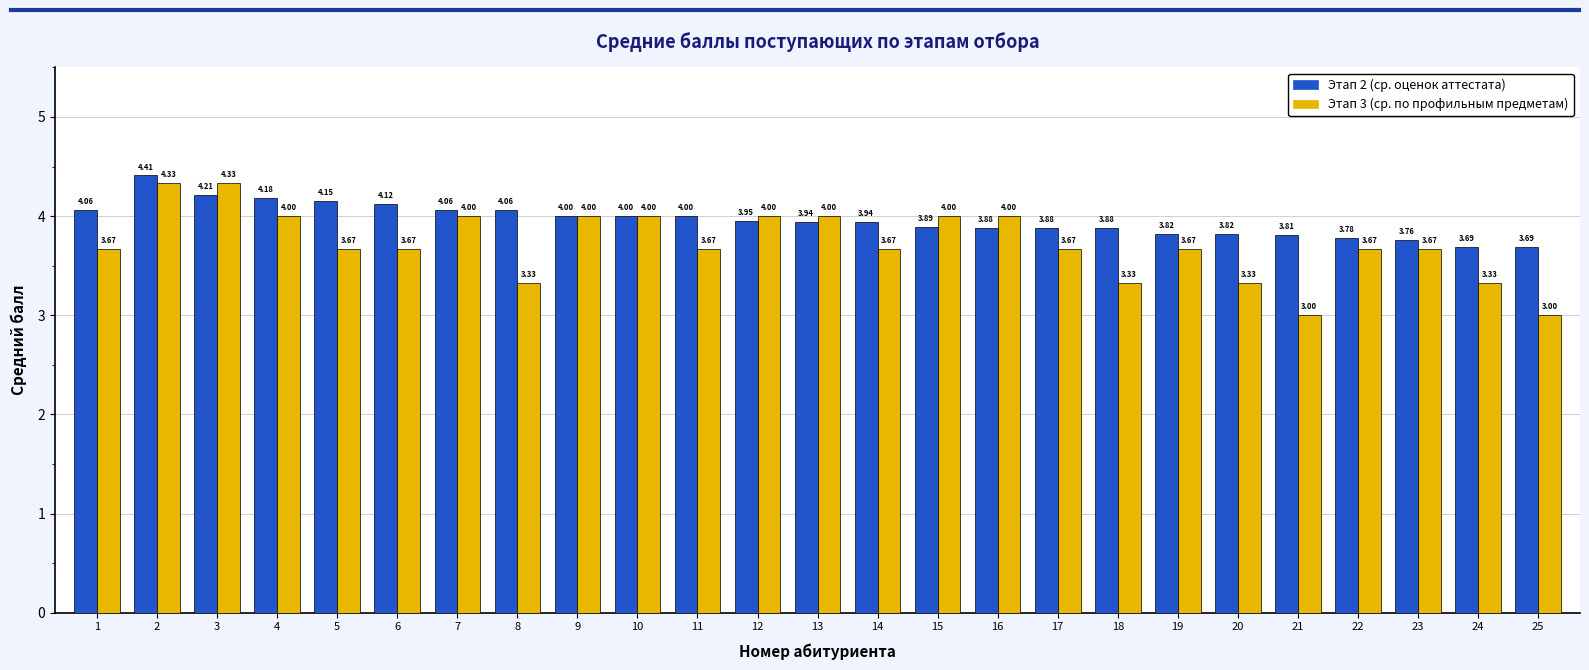

Are the bars grouped side by side (vs. stacked)?

Yes